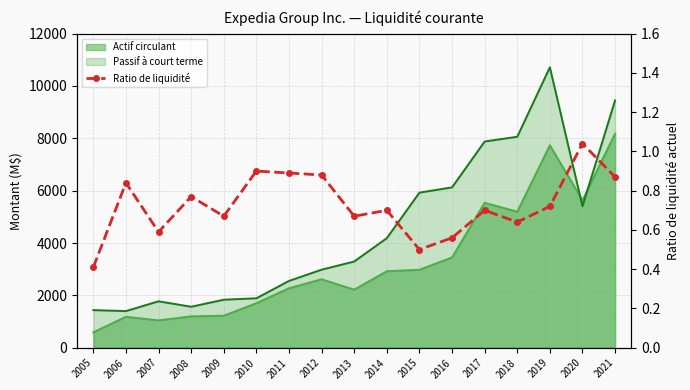

True or false: there are more than 0 points higher than both neighbors.

True